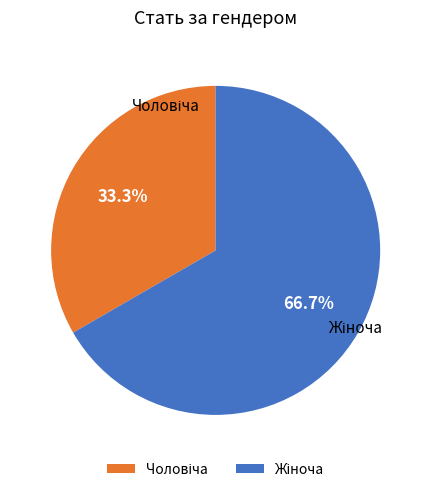

Count the number of slices in the pie.

2